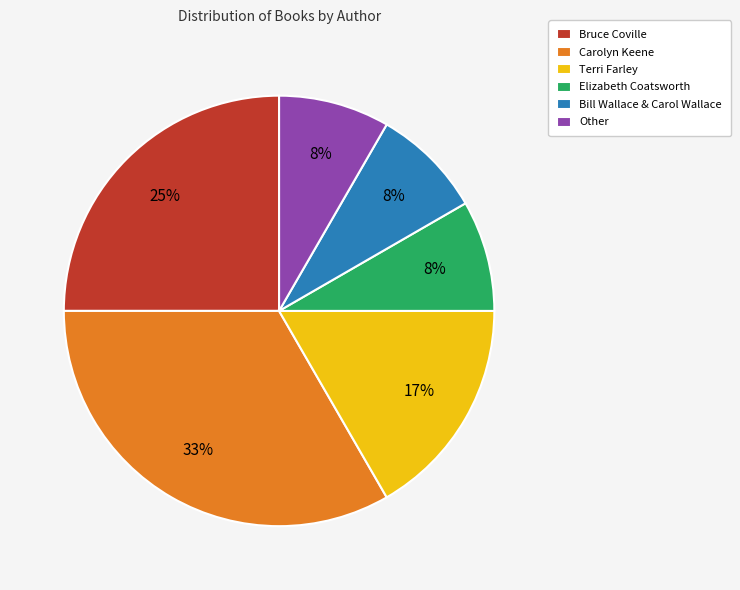

What is the largest slice in the pie chart?

Carolyn Keene